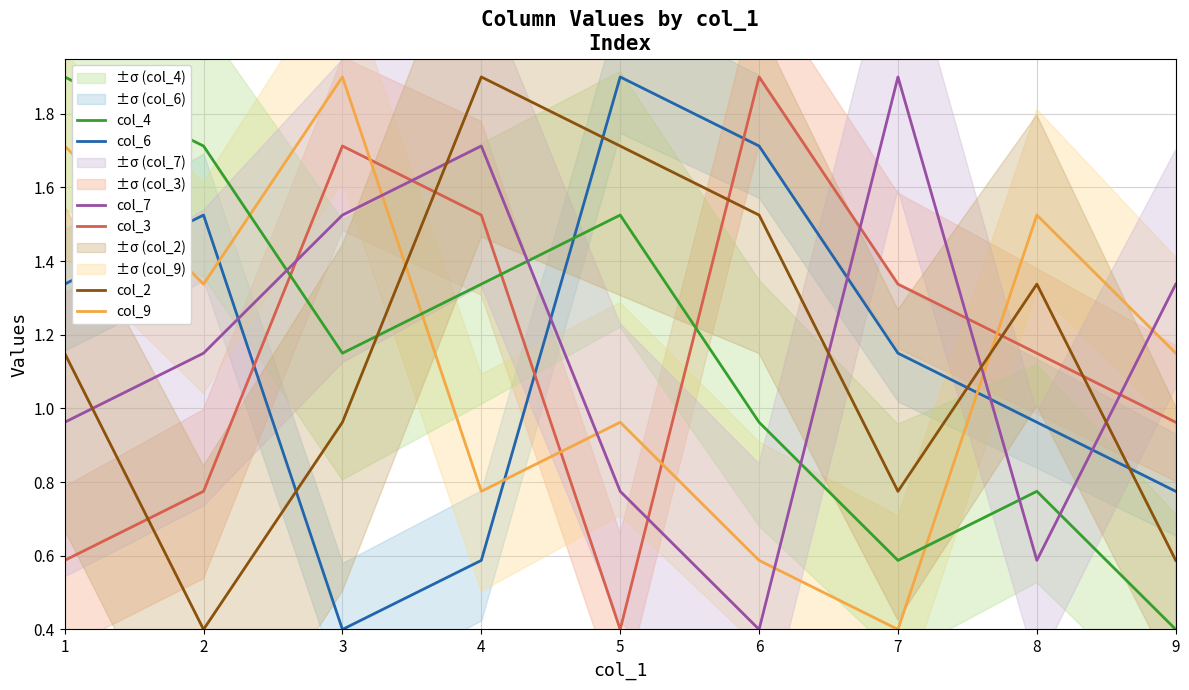

What is the difference between the maximum and second lowest values in the col_3 series?

1.3